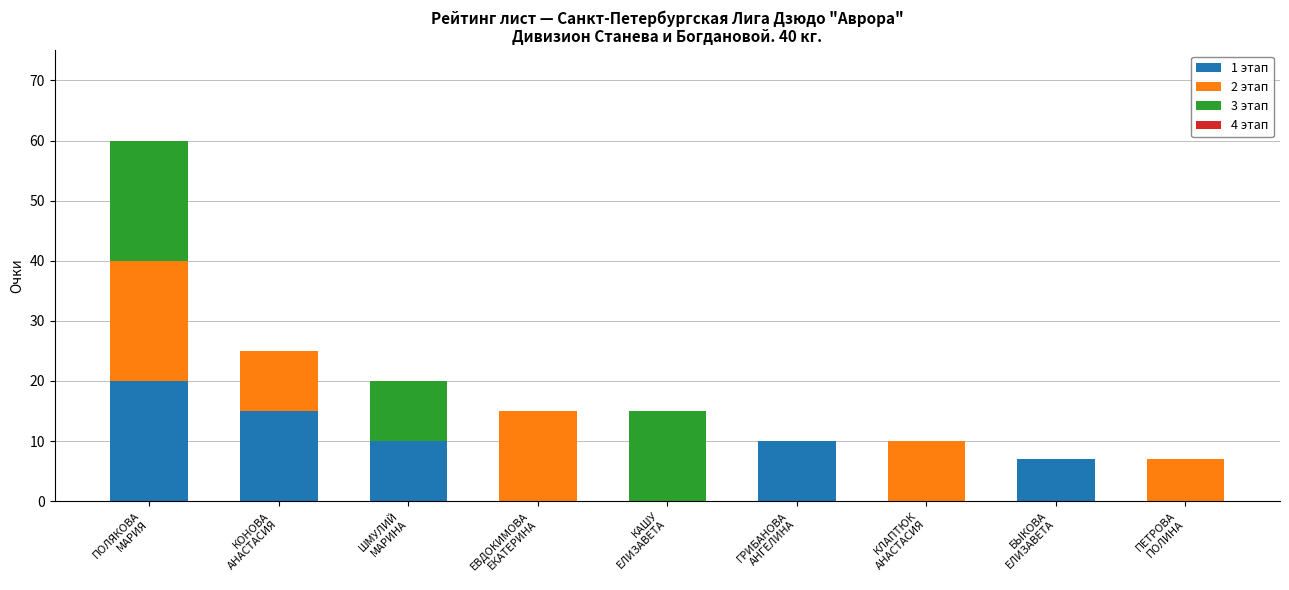

What is the highest value of the 1 этап series?

20